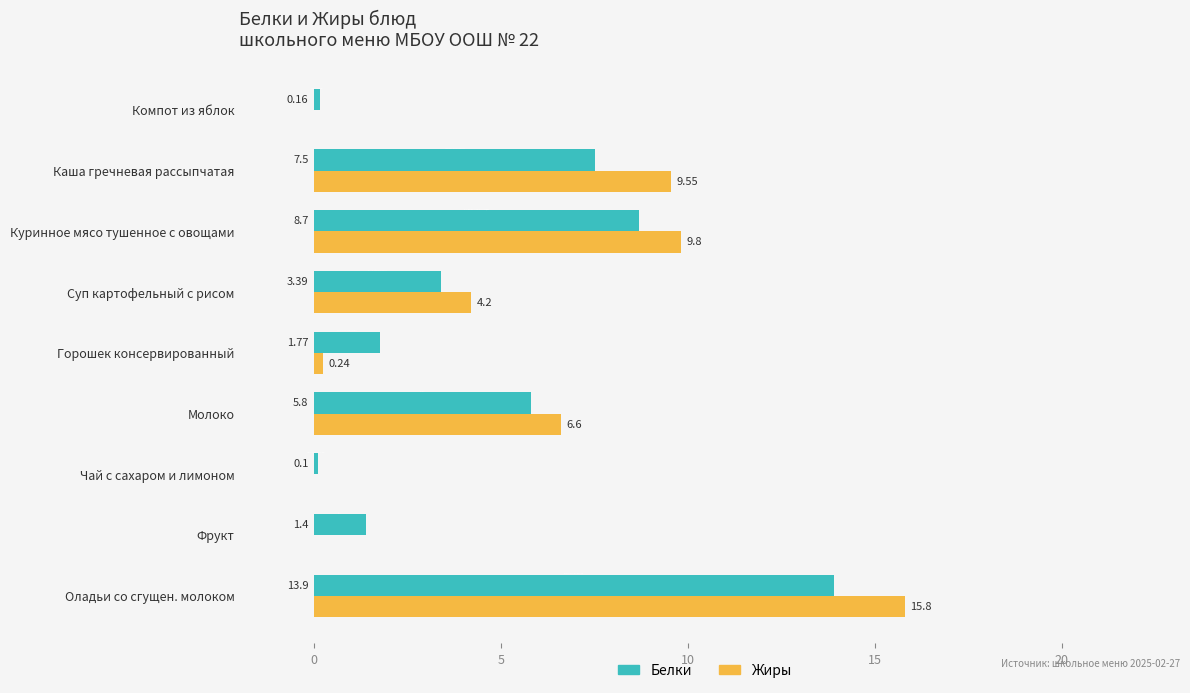

What is the average value of the Белки series?

4.7